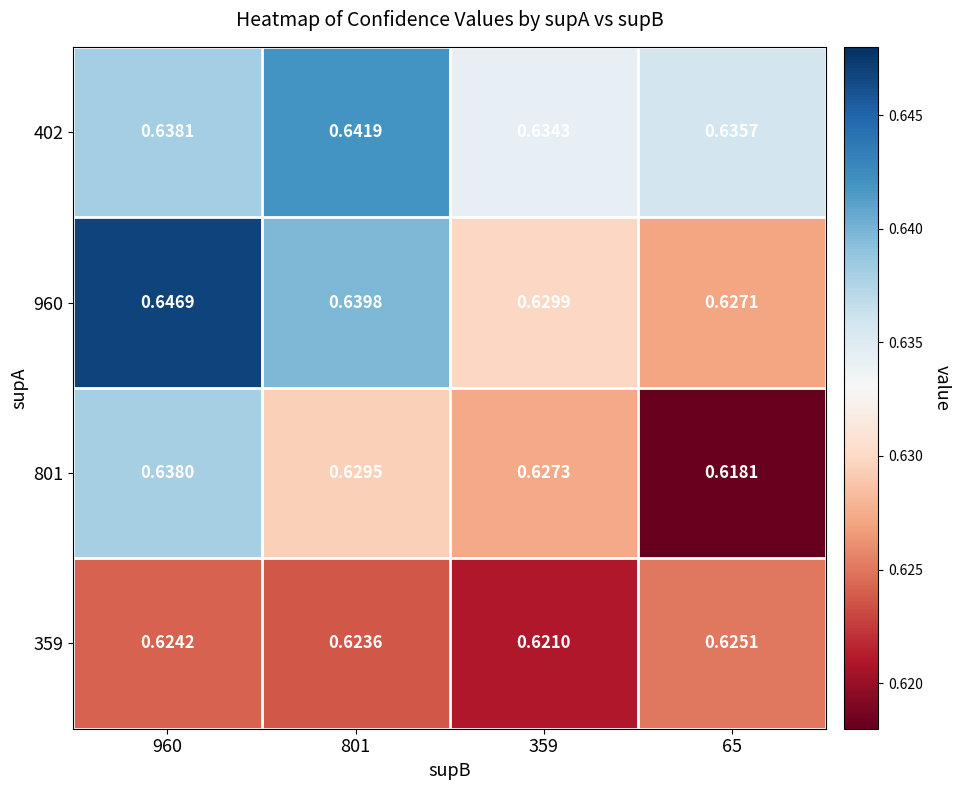

Between 65 and 801, which is larger?

801